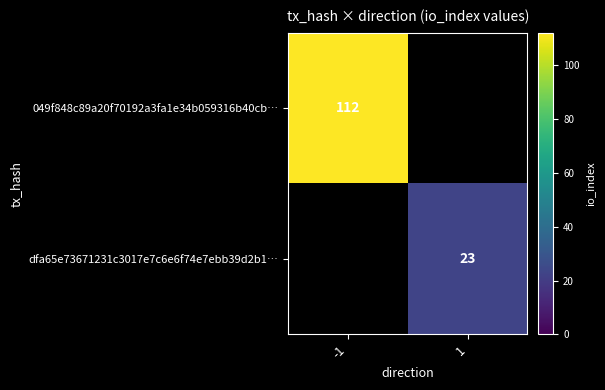

Between 1 and -1, which is larger?

-1